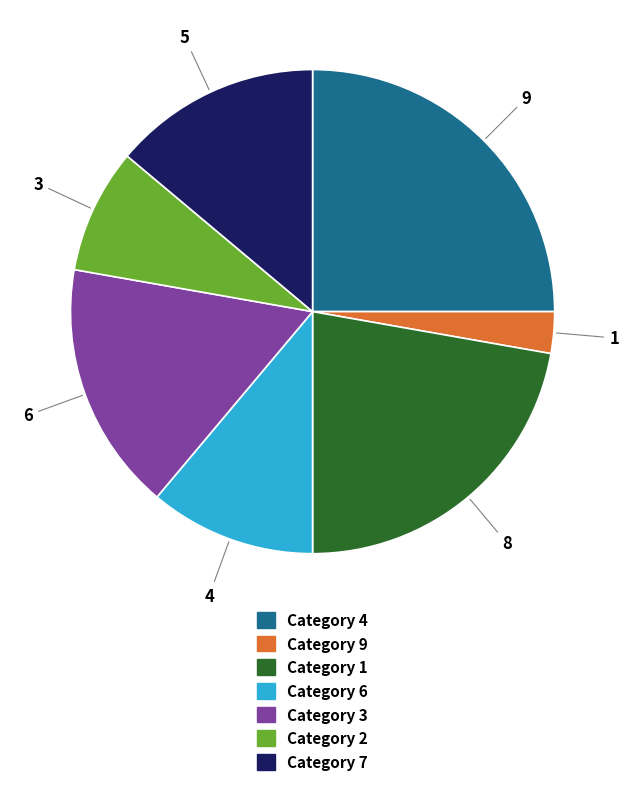

Is there any slice that represents more than half of the pie?

No